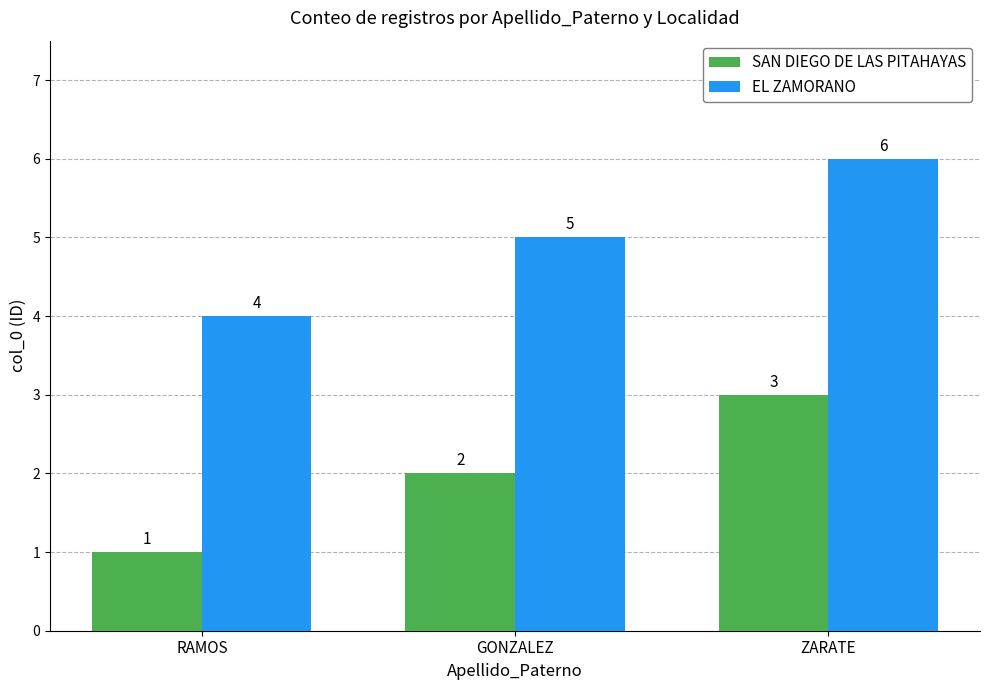

What is the maximum value shown in the chart?

6